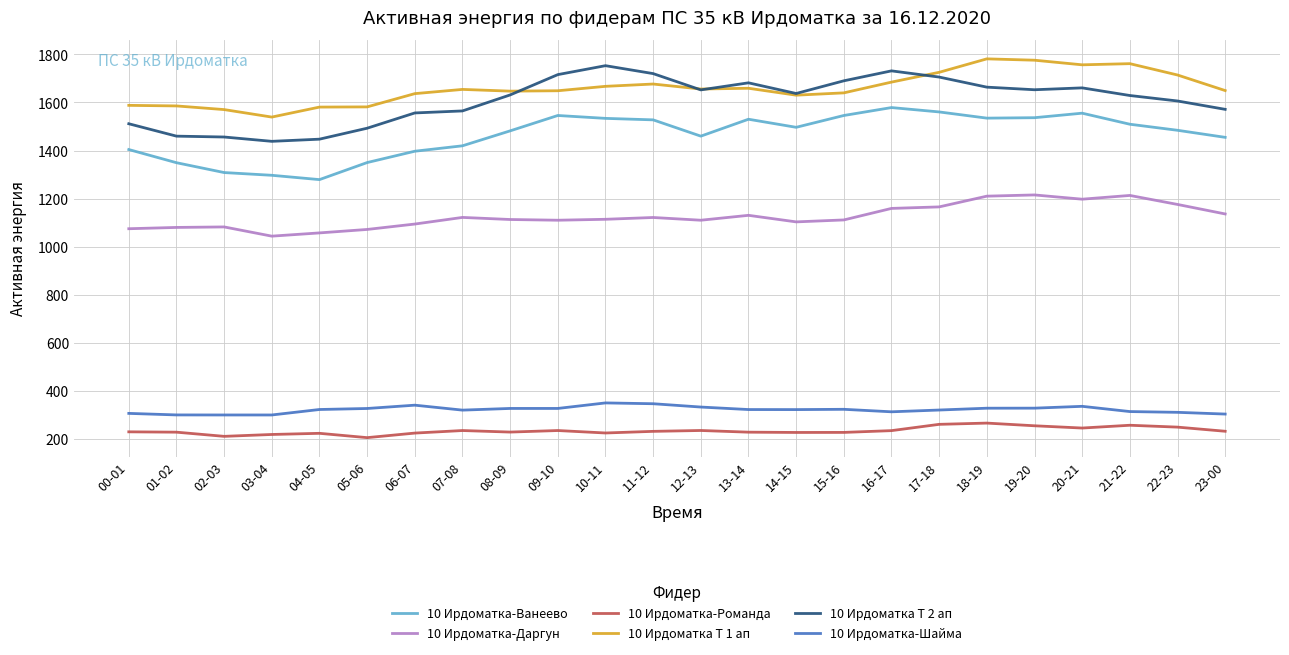

True or false: 10 Ирдоматка-Романда and 10 Ирдоматка-Шайма intersect in this chart.

False